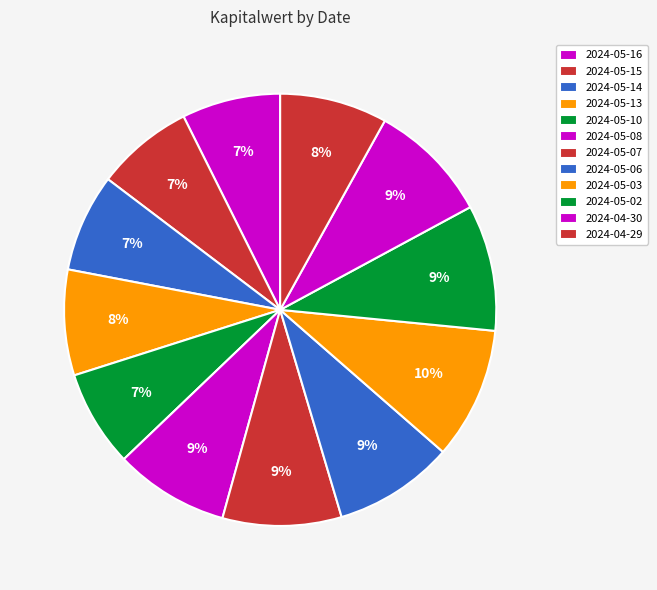

What is the total percentage of 2024-05-14 and 2024-04-30?

16.4%